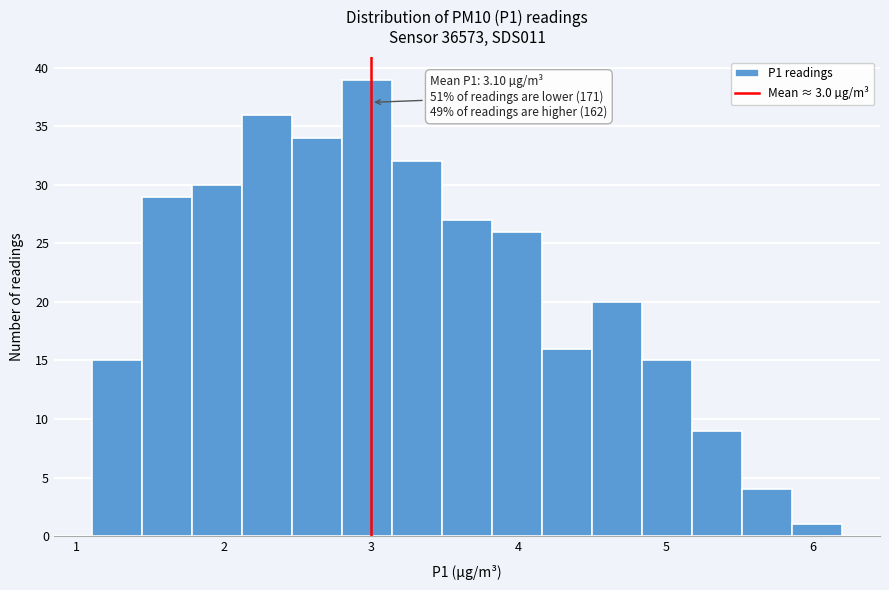

Around what value on the x-axis is the tallest bar? Give the approximate position of its centre, as read against the axis.

3.0